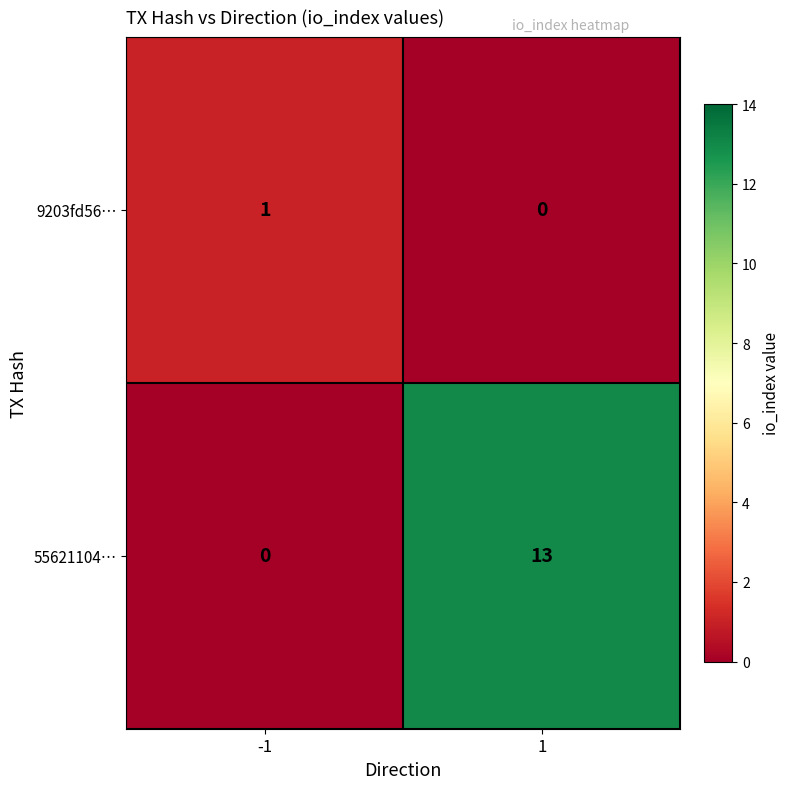

Count the number of categories in the chart.

2